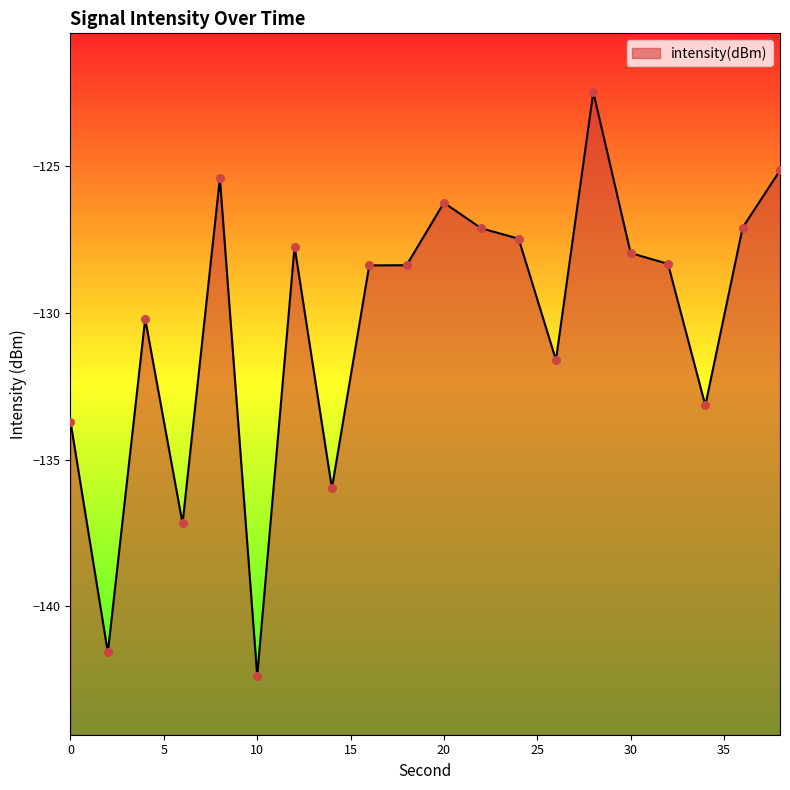

What is the change in value from 8 to 38?

+0.3